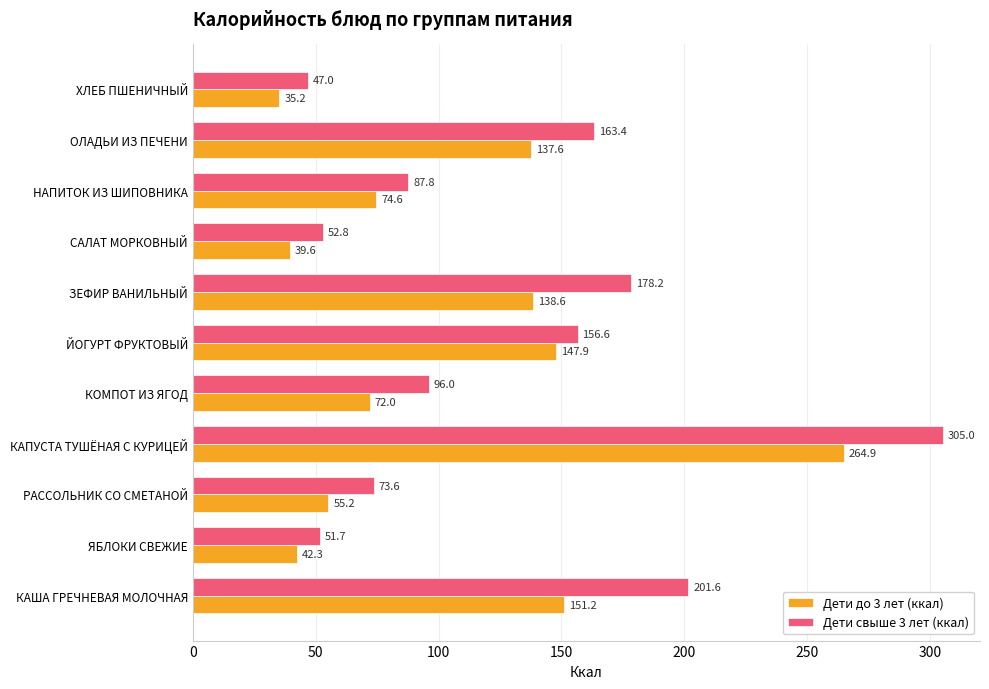

How many data points in Дети до 3 лет (ккал) are above 74?

6